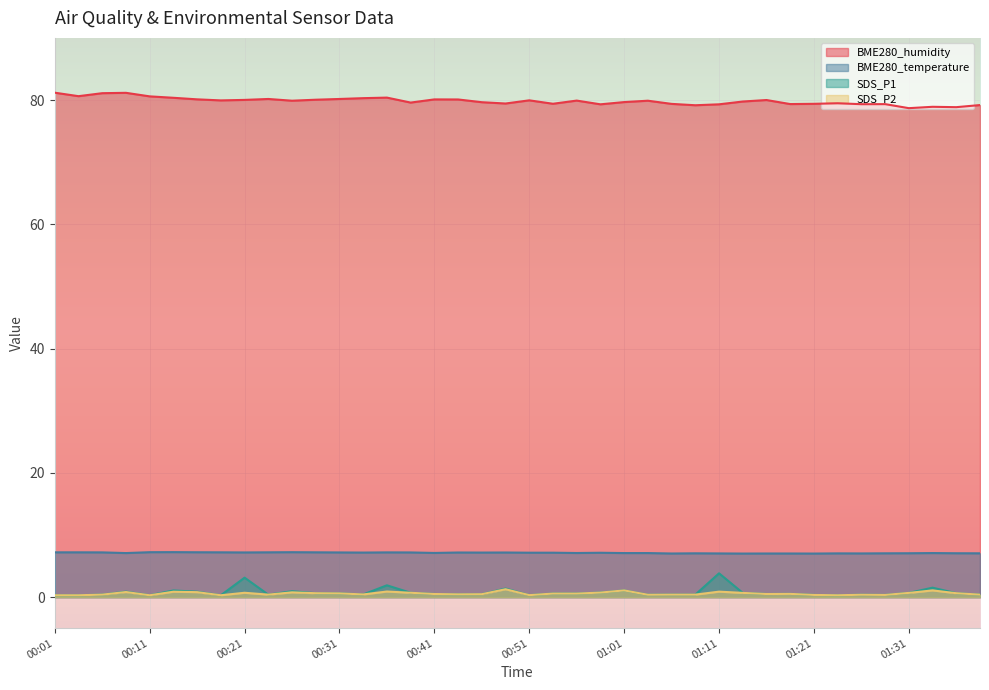

Read the SDS_P2 value at 01:06.

0.4